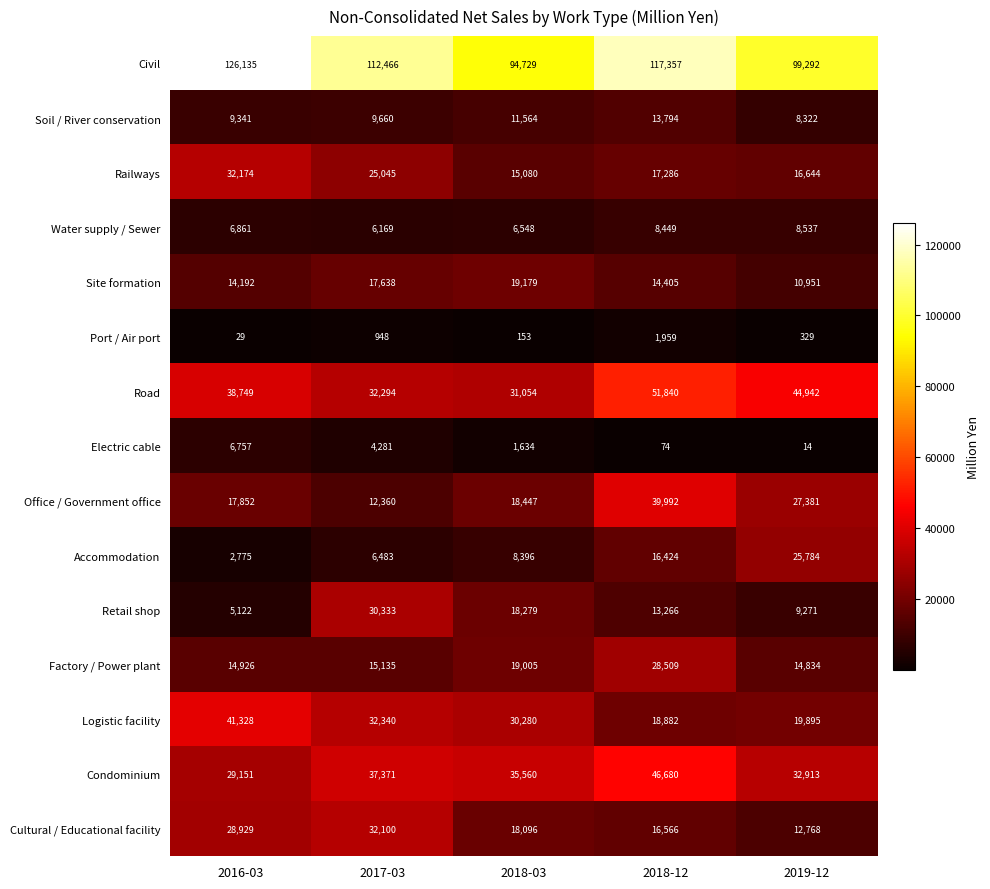

Between 2017-03 and 2018-12, which series saw the biggest shift?

Office / Government office